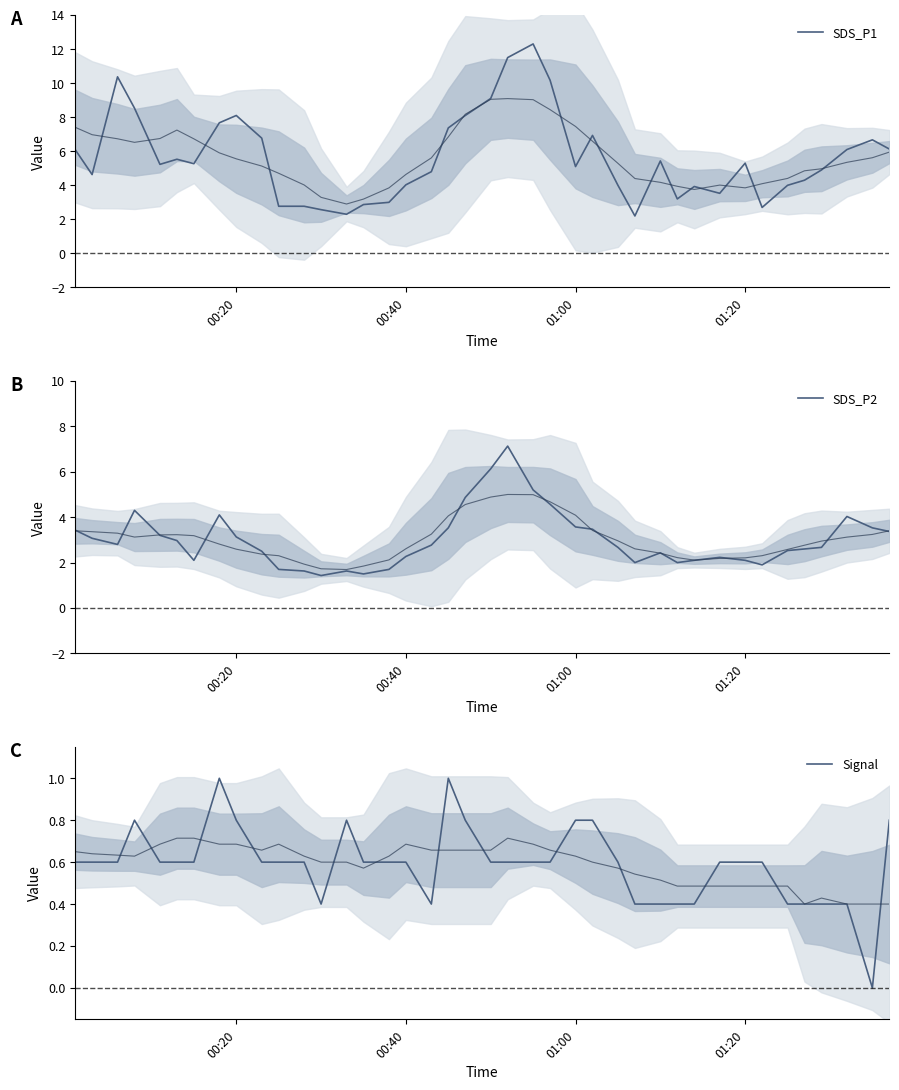

True or false: SDS_P1 and SDS_P2 intersect in this chart.

False